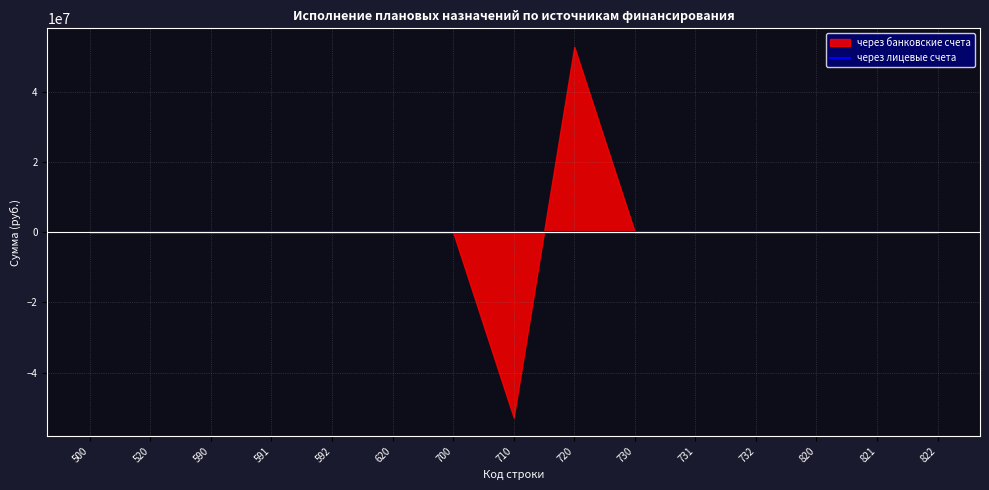

What is the maximum value for через банковские счета?

52791576.6